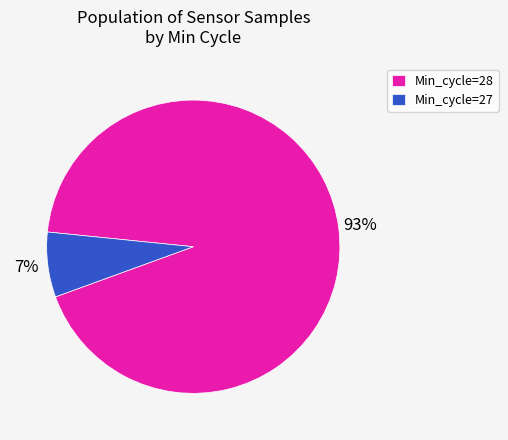

Is the sum of Min_cycle=28 and Min_cycle=27 greater than half?

Yes